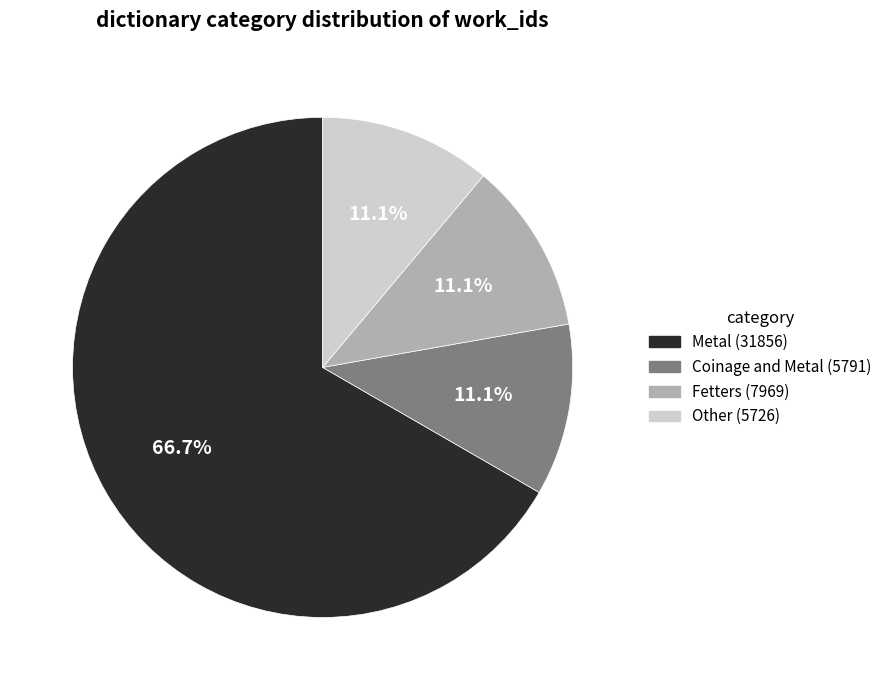

Is there any slice that represents more than half of the pie?

Yes